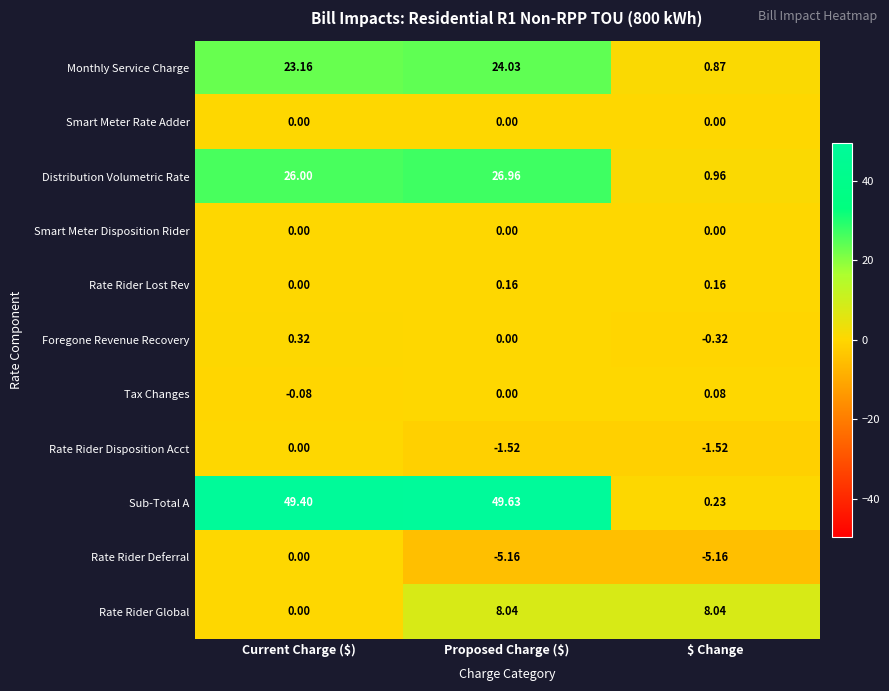

Which label corresponds to the largest value in the chart?

Proposed Charge ($)